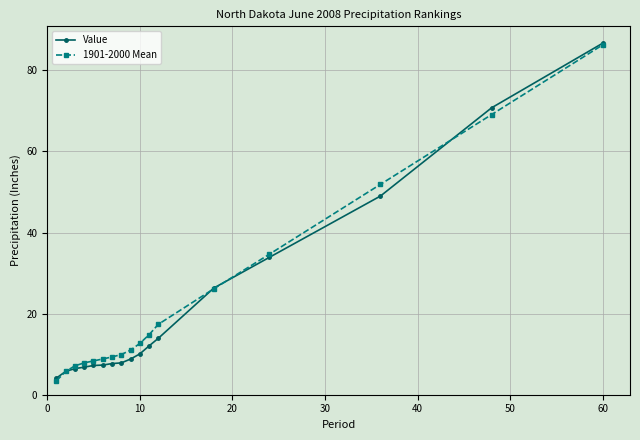

What is the value of the 1901-2000 Mean point at the 2nd from the left?

5.8